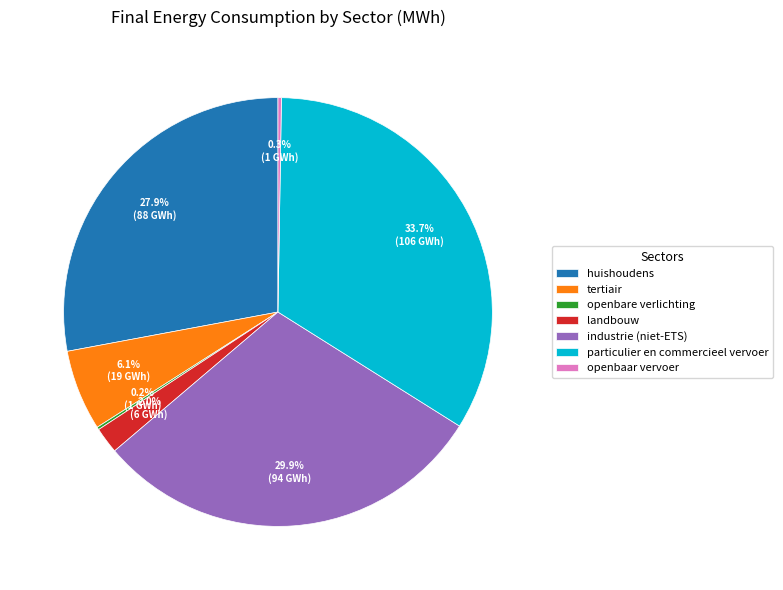

Which category has the biggest portion of the pie?

particulier en commercieel vervoer